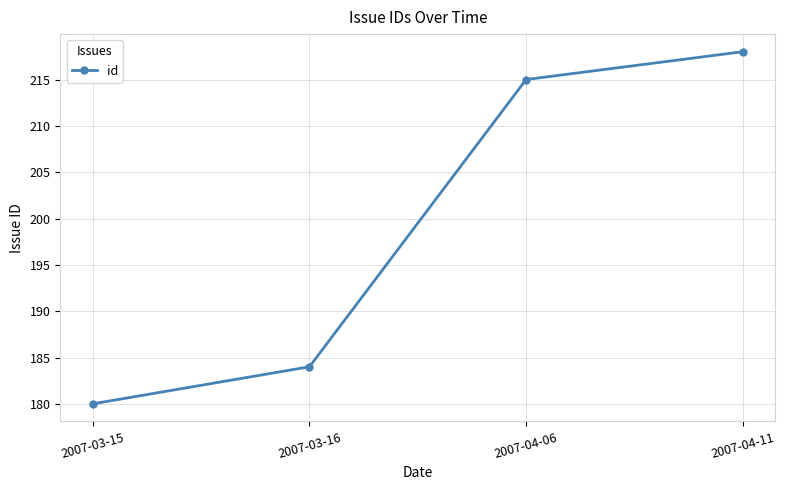

List the labels in order of value, smallest first.

2007-03-15, 2007-03-16, 2007-04-06, 2007-04-11